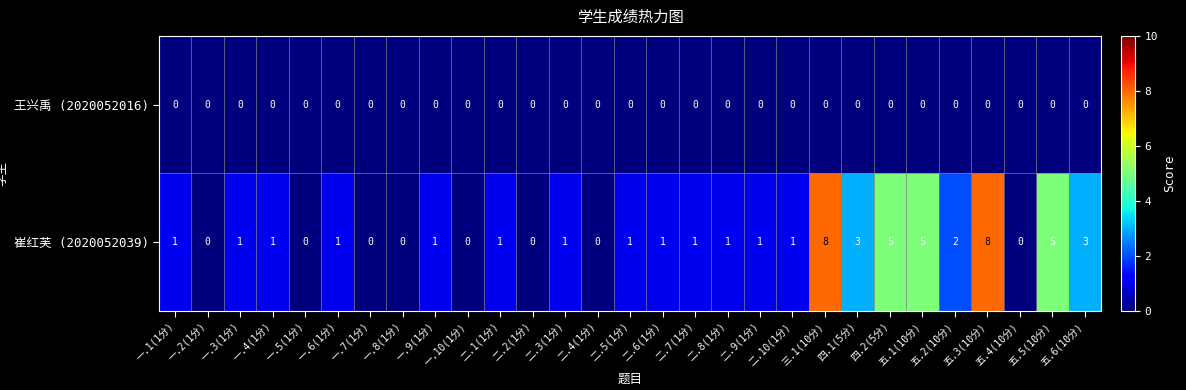

What is the maximum value shown in the chart?

8